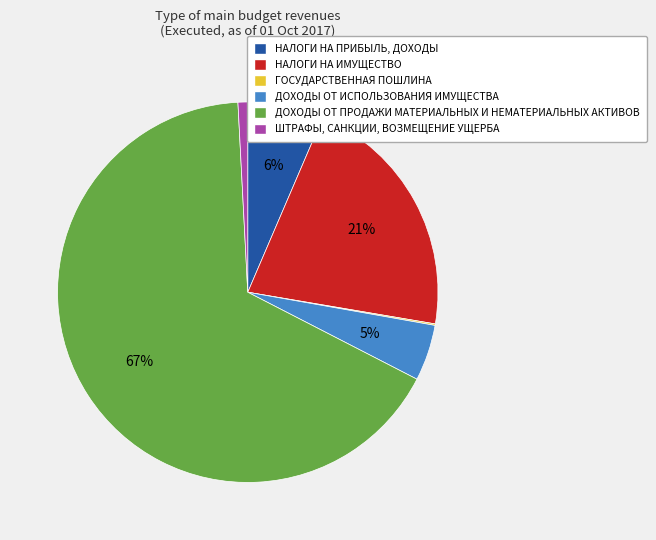

To the nearest percent, what is the difference between the НАЛОГИ НА ИМУЩЕСТВО and ДОХОДЫ ОТ ИСПОЛЬЗОВАНИЯ ИМУЩЕСТВА slice percentages?

16%